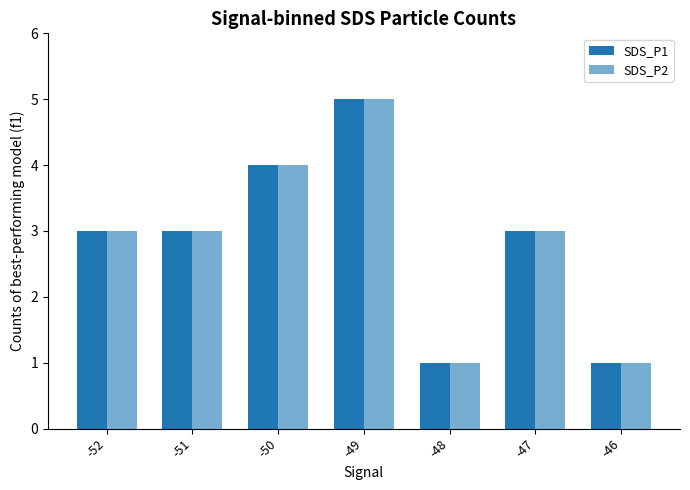

What is the difference between the maximum and second lowest values in the SDS_P2 series?

4